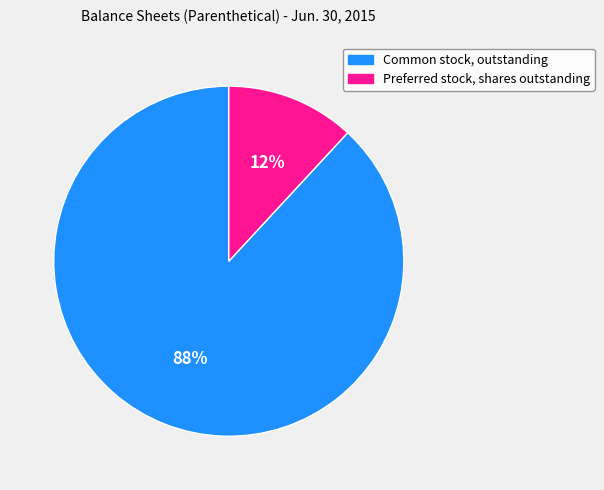

What is the majority slice?

Common stock, outstanding